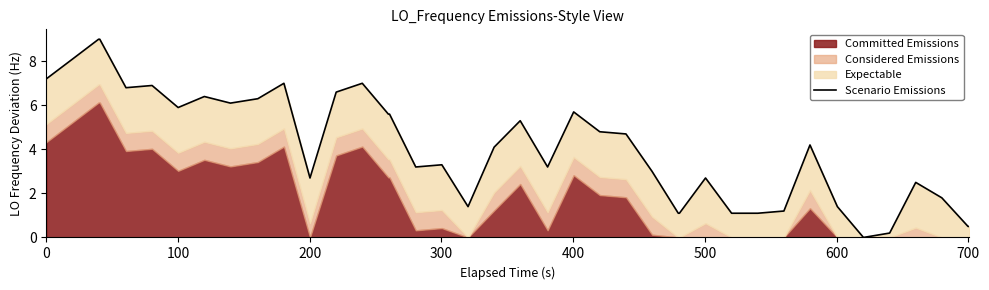

True or false: there are more than 0 points higher than both neighbors.

True